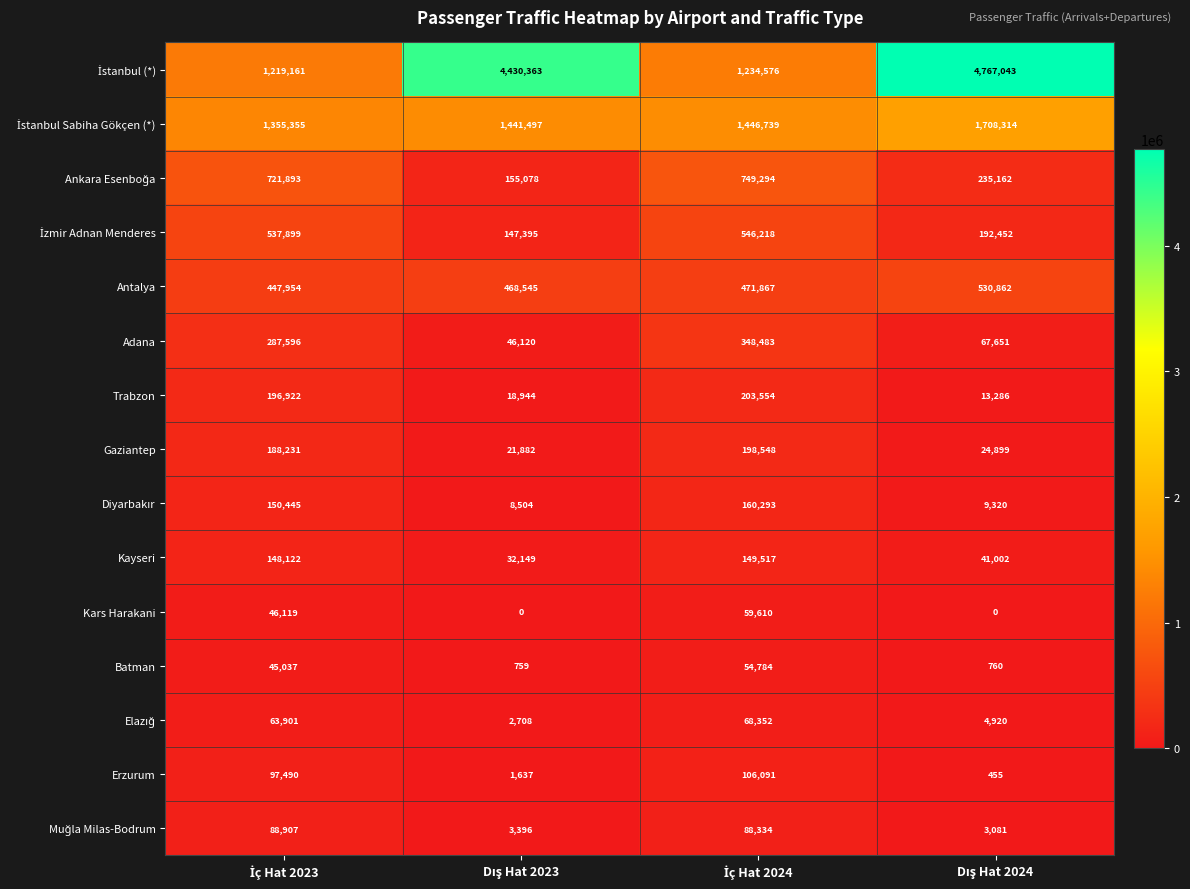

What is the maximum value shown in the chart?

4767043